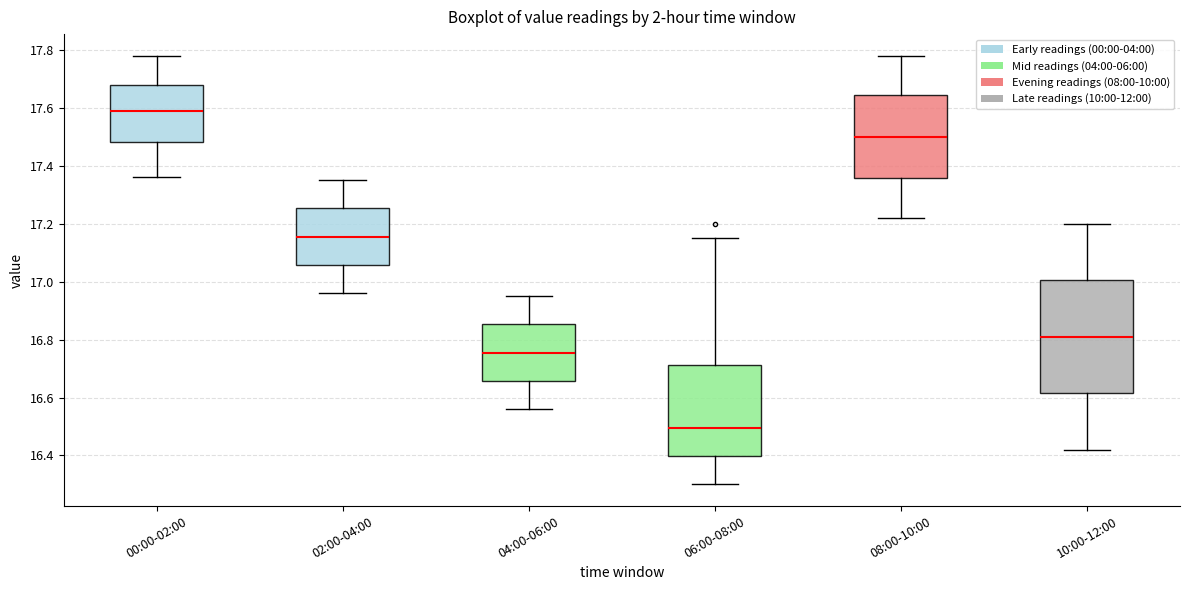

Which box's median line is the lowest?

06:00-08:00